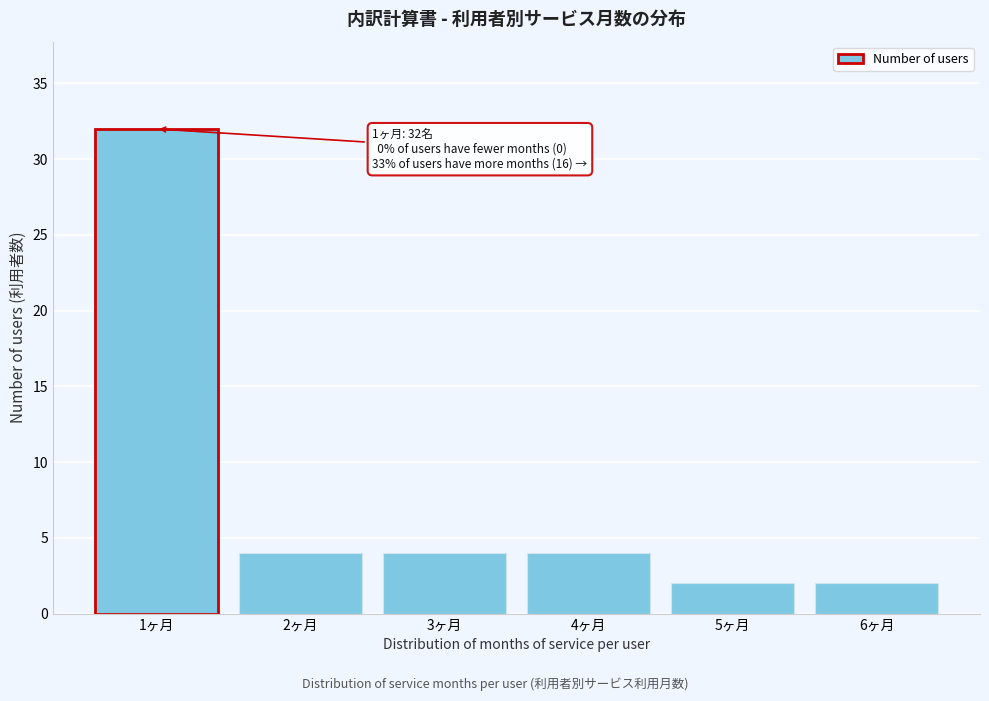

Reading left to right, what are all the values shown in this chart?

1ヶ月=32	2ヶ月=4	3ヶ月=4	4ヶ月=4	5ヶ月=2	6ヶ月=2